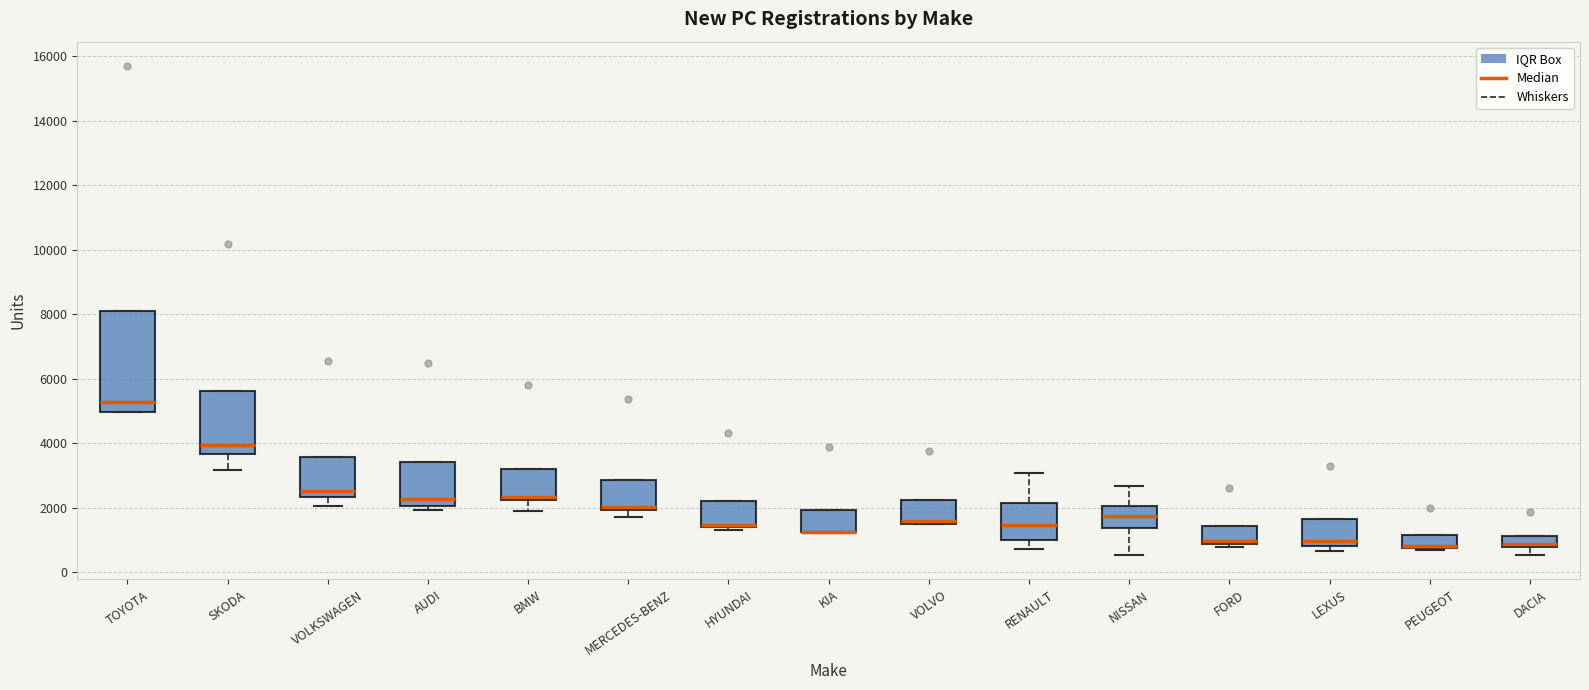

Reading left to right, transcribe this box plot: for each box, give where its median line is, the range the box spans, and where its two whiskers end, as read against the y-axis. The values are not printed on the chart, so give them approximately, as read against the axis.

TOYOTA: median 5200, box 5000 to 8000, whiskers 5000 to 8000
SKODA: median 4000, box 3600 to 5600, whiskers 3200 to 5600
VOLKSWAGEN: median 2600, box 2400 to 3600, whiskers 2000 to 3600
AUDI: median 2200, box 2000 to 3400, whiskers 2000 (just below the box's lower edge) to 3400
BMW: median 2400, box 2200 to 3200, whiskers 2000 to 3200
MERCEDES-BENZ: median 2000 (just above the box's lower edge), box 2000 to 2800, whiskers 1600 to 2800
HYUNDAI: median 1400 (drawn on the box's lower edge), box 1400 to 2200, whiskers 1400 (just below the box's lower edge) to 2200
KIA: median 1200 (drawn on the box's lower edge), box 1200 to 2000, whiskers 1200 to 2000
VOLVO: median 1600, box 1400 to 2200, whiskers 1400 to 2200
RENAULT: median 1400, box 1000 to 2200, whiskers 800 to 3000
NISSAN: median 1800, box 1400 to 2000, whiskers 600 to 2600
FORD: median 1000, box 800 to 1400, whiskers 800 (just below the box's lower edge) to 1400
LEXUS: median 1000, box 800 to 1600, whiskers 600 to 1600
PEUGEOT: median 800 (drawn on the box's lower edge), box 800 to 1200, whiskers 600 to 1200
DACIA: median 800 (just above the box's lower edge), box 800 to 1200, whiskers 600 to 1200